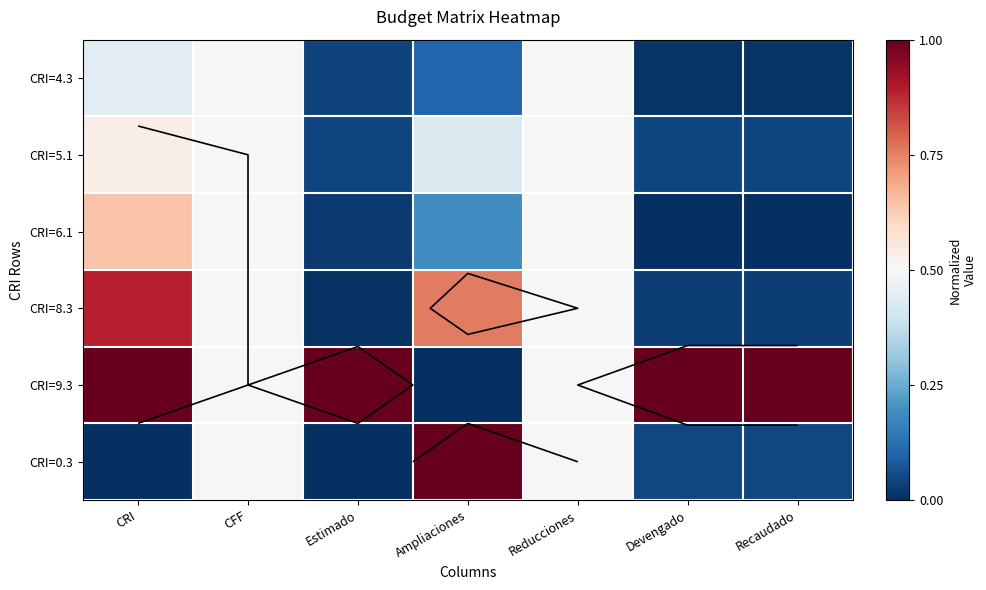

Rank the series by their maximum value, from highest to lowest.

CRI=9.3, CRI=0.3, CRI=8.3, CRI=6.1, CRI=5.1, CRI=4.3